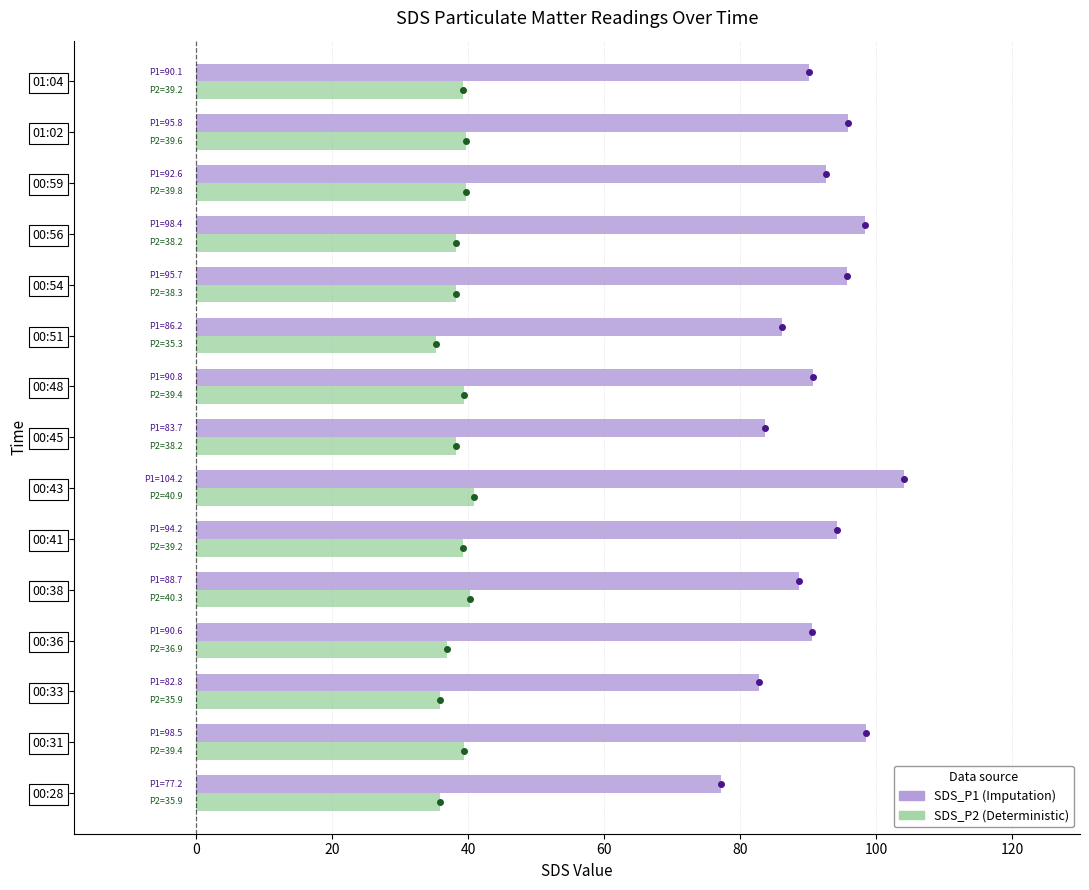

What is the difference between the highest and lowest values at 01:02?

56.2